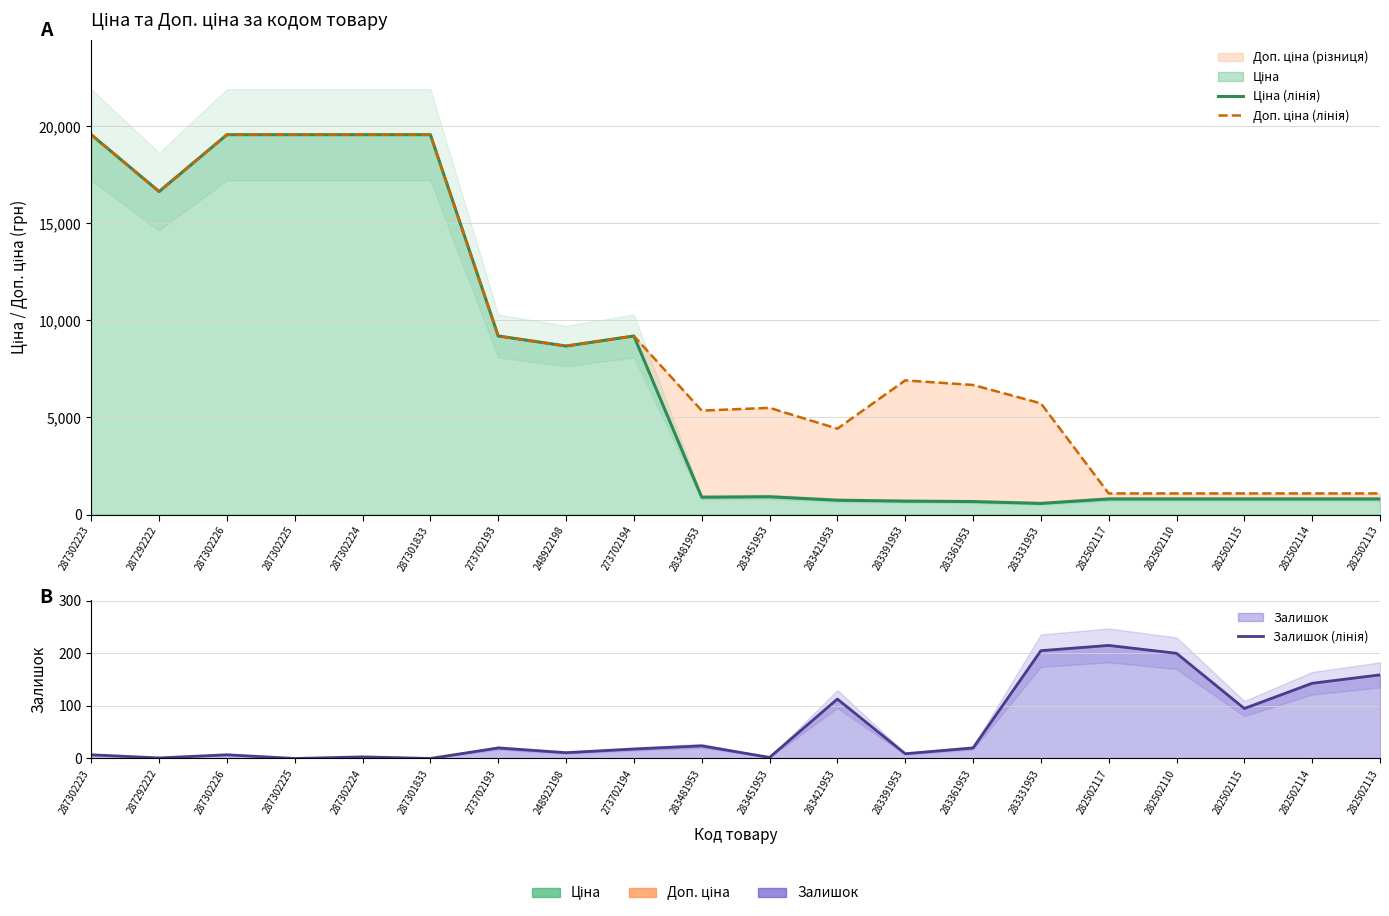

At which label does Залишок (лінія) first exceed 20?

283481953